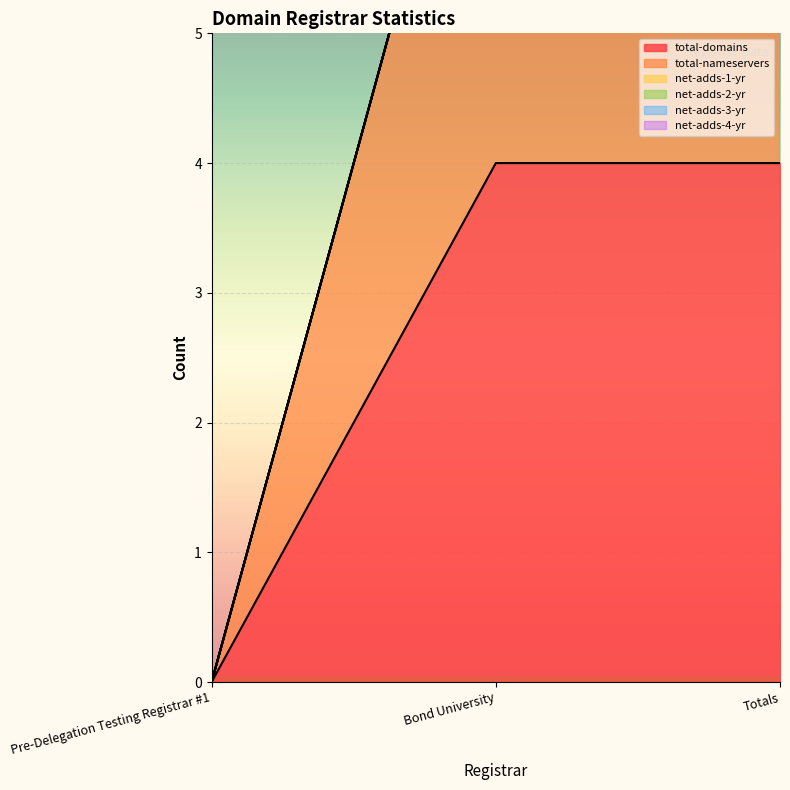

At which category is the sum across all series the highest?

Bond University